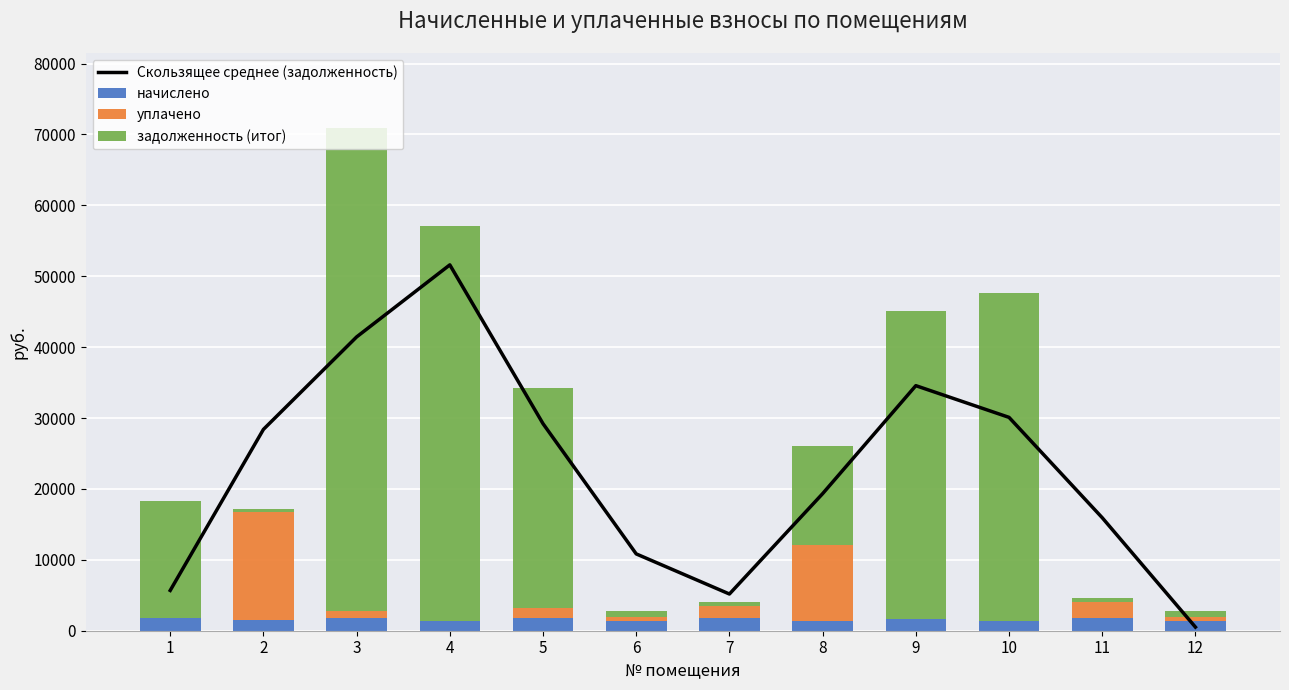

What is the value of the начислено bar at the 3rd from the left?

1763.2